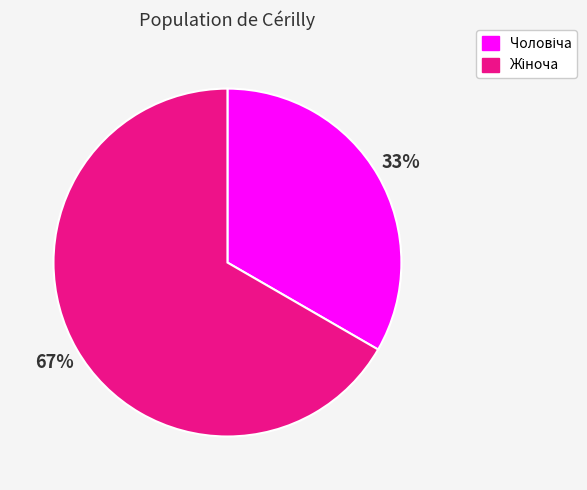

Is there a majority slice in this chart?

Yes